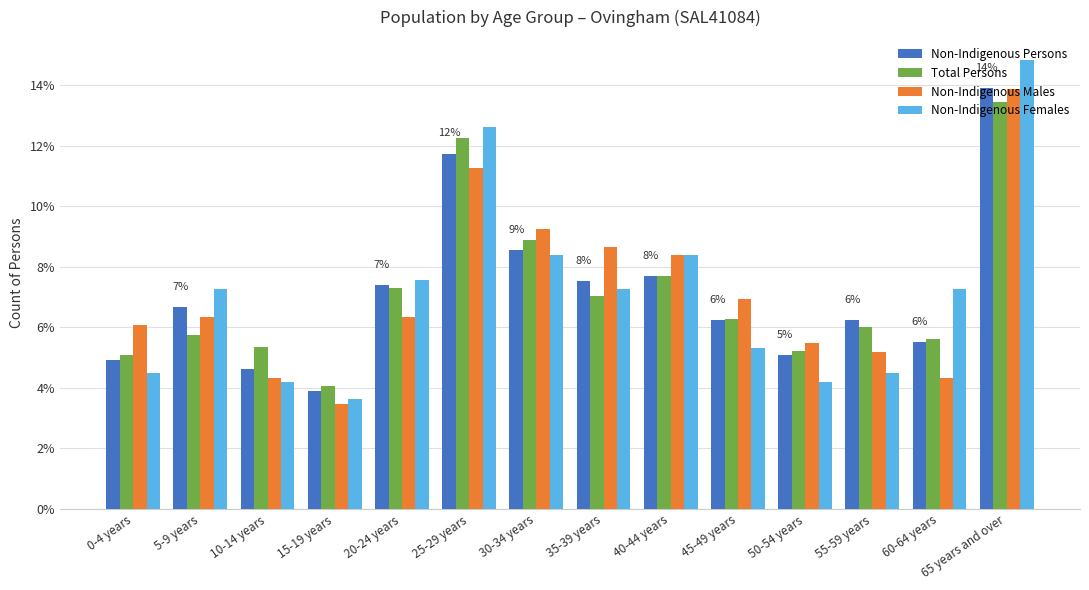

Rank the series at 10-14 years from highest to lowest value.

Total Persons, Non-Indigenous Persons, Non-Indigenous Males, Non-Indigenous Females